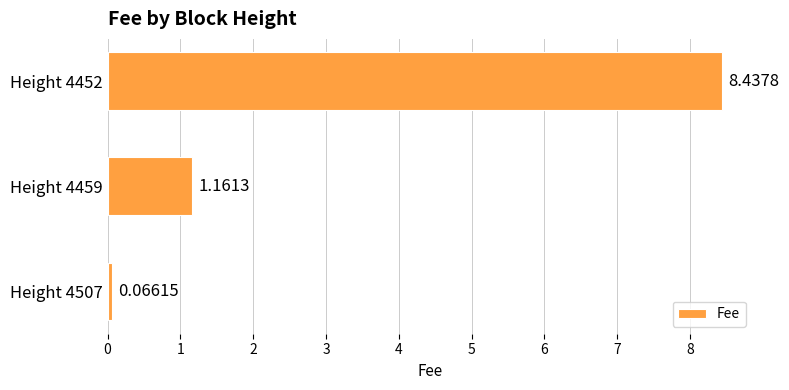

At which label is the value closest to 4?

Height 4459